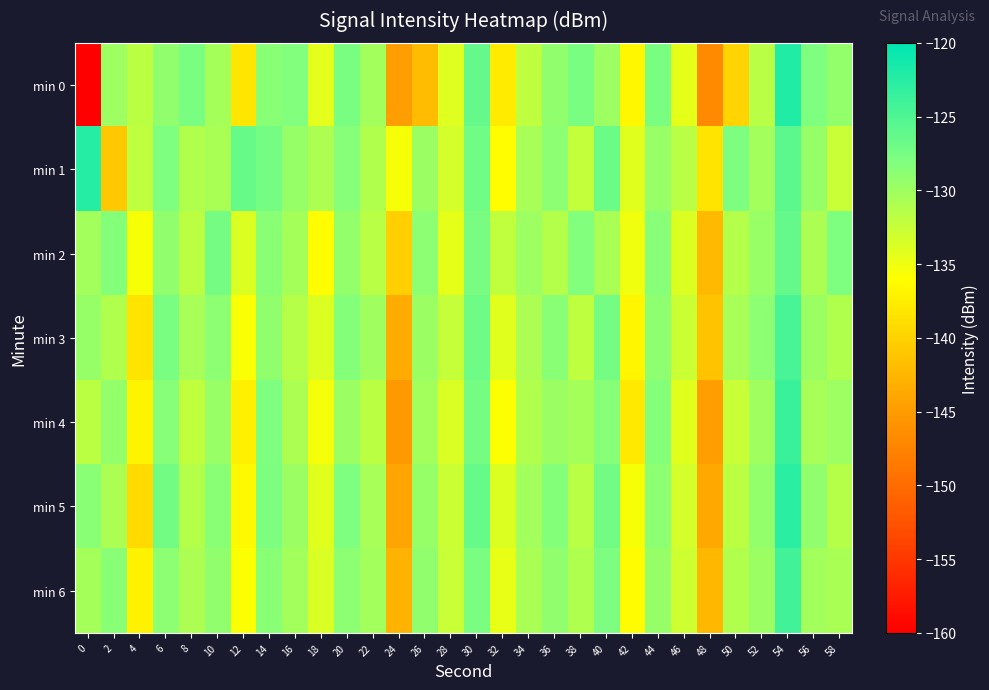

What is the spread (max minus min) of values at 12?

11.7